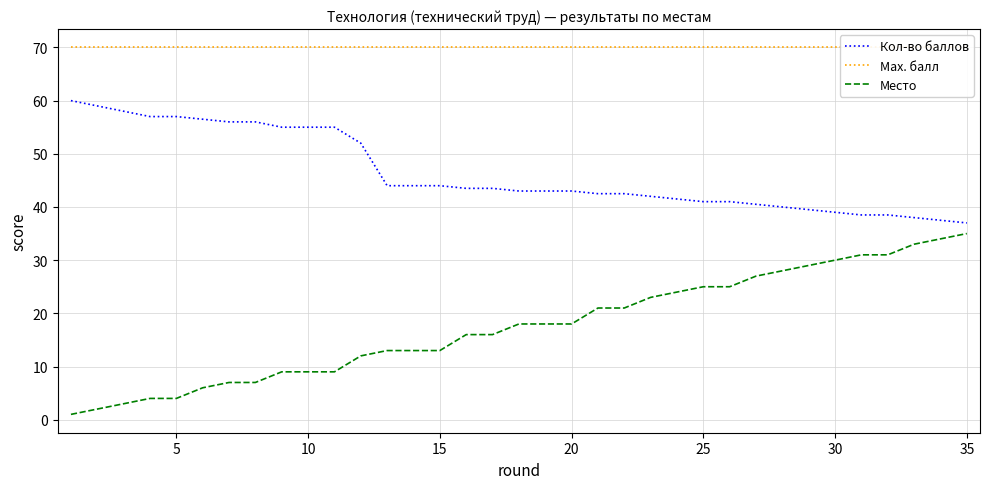

True or false: Место and Кол-во баллов cross at least once.

False